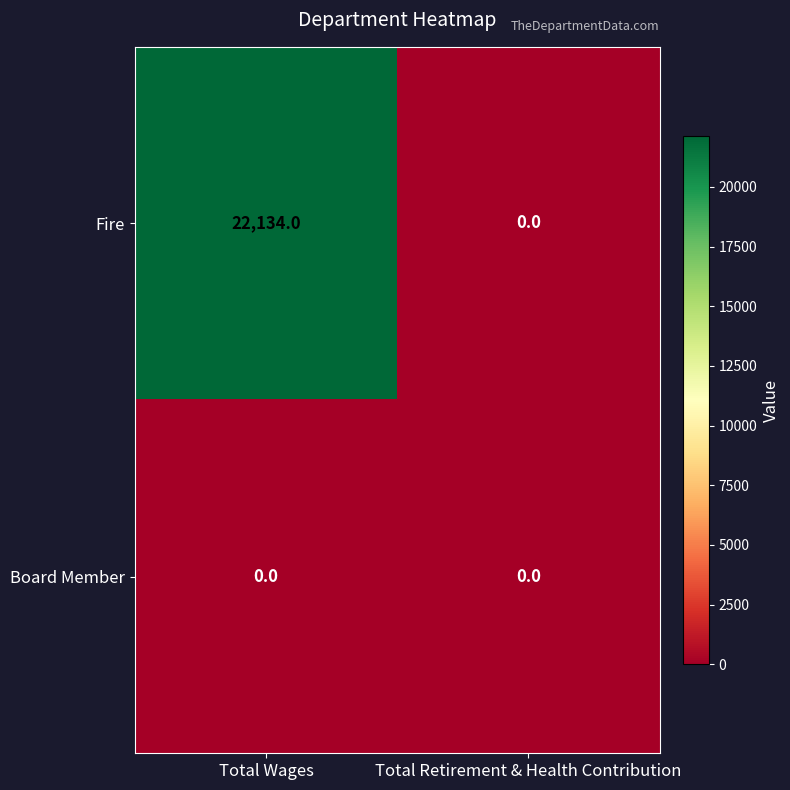

Between Total Wages and Total Retirement & Health Contribution, which series saw the biggest shift?

Fire